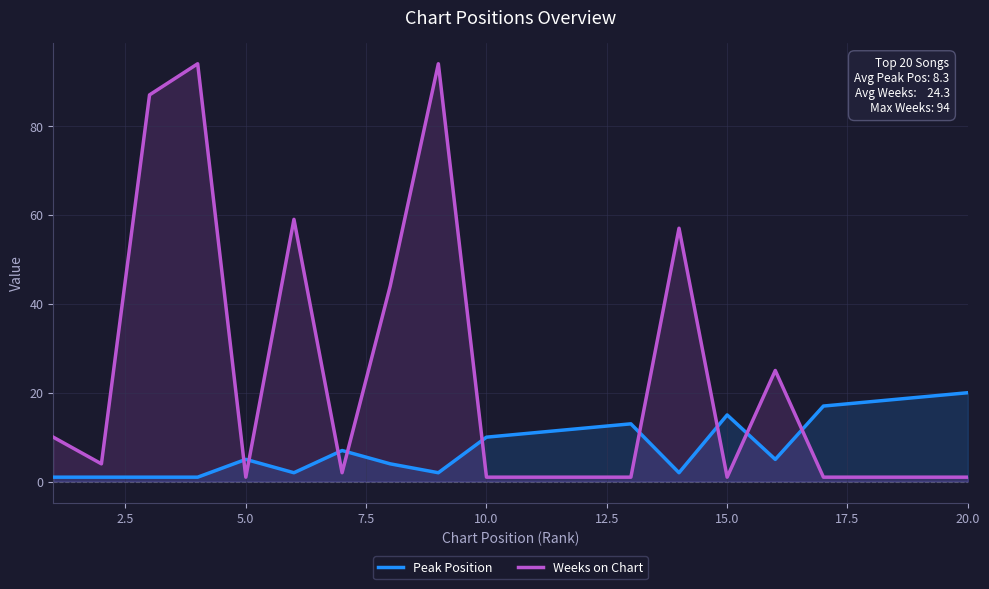

Which series has the widest spread of values?

Weeks on Chart